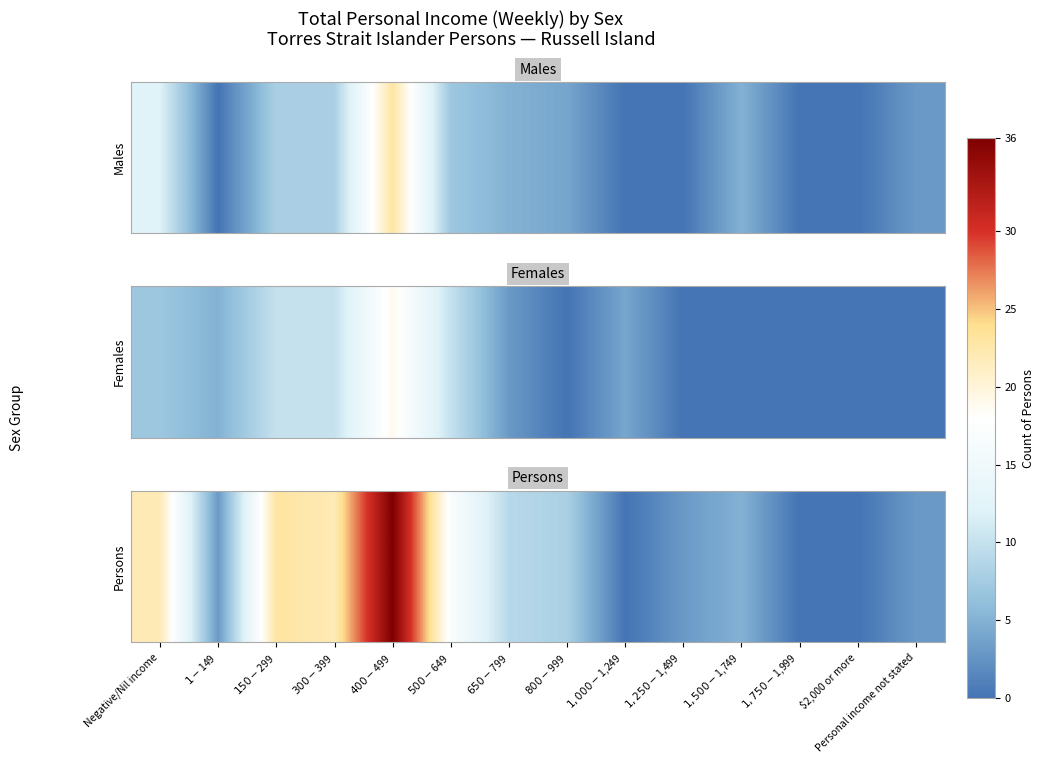

Reading right to left, extract all data points from this chart.

3	0	0	5	3	0	8	9	17	36	22	23	3	22